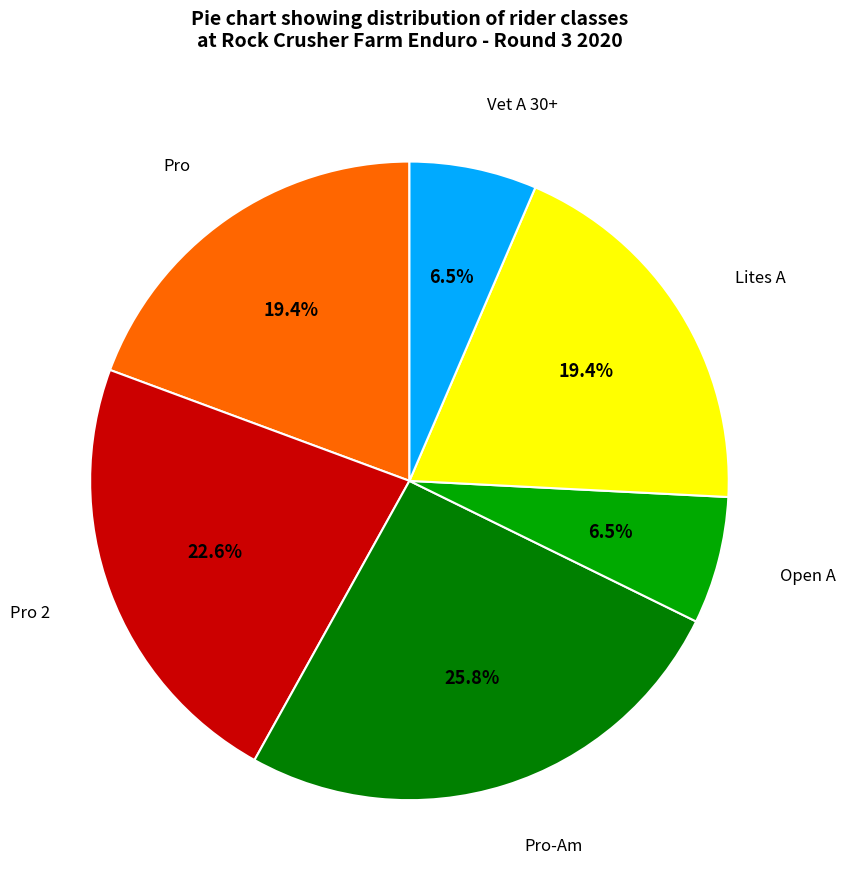

Is there any slice that represents more than half of the pie?

No